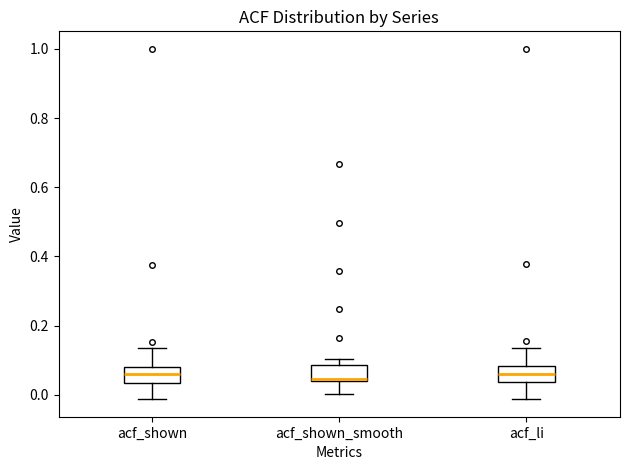

Reading left to right, transcribe this box plot: for each box, give where its median line is, the range the box spans, and where its two whiskers end, as read against the y-axis. The values are not printed on the chart, so give them approximately, as read against the axis.

acf_shown: median 0.06, box 0.04 to 0.08, whiskers -0.02 to 0.14
acf_shown_smooth: median 0.04, box 0.04 to 0.08, whiskers 0.00 to 0.10
acf_li: median 0.06, box 0.04 to 0.08, whiskers -0.02 to 0.14